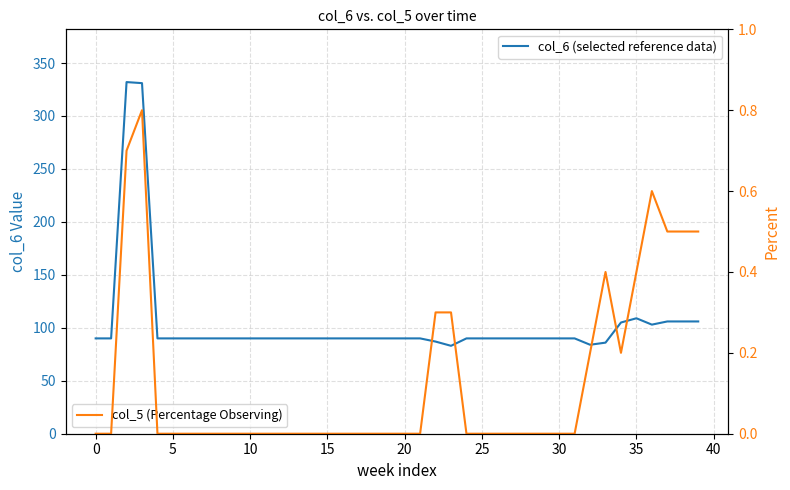

At 22, list the series in order from smallest to largest.

col_5 (Percentage Observing), col_6 (selected reference data)